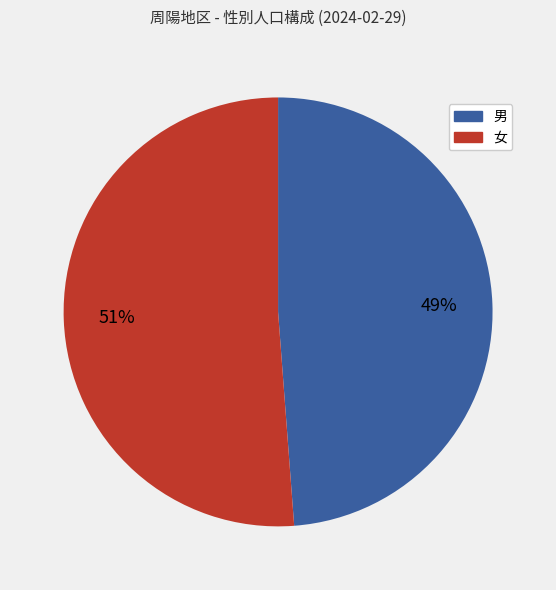

Does any single category account for the majority?

Yes